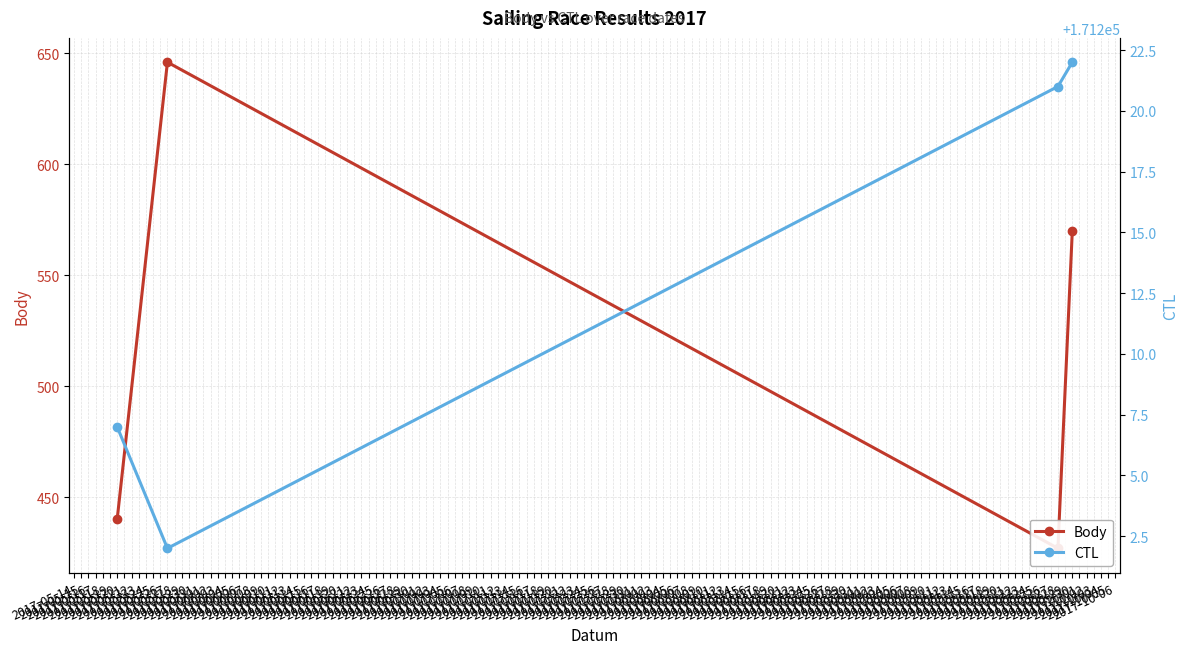

Where is CTL nearest to the value 171212?

2017-05-20